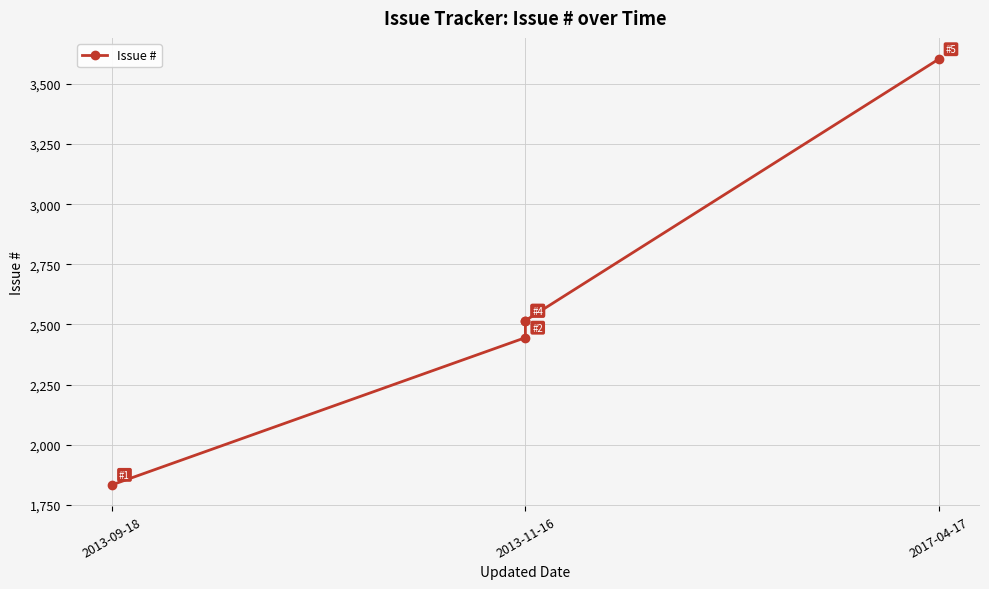

The chart shows a value of 2516 at 2013-11-16. True or false?

True